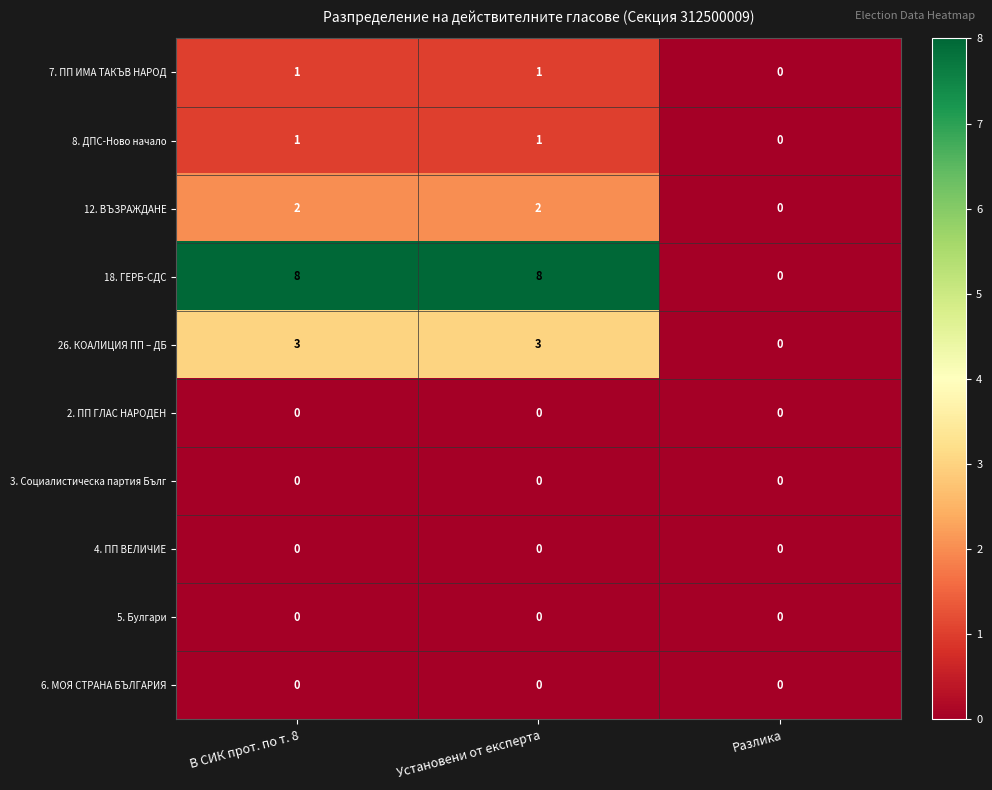

Between В СИК прот. по т. 8 and Разлика, which series saw the biggest shift?

18. ГЕРБ-СДС